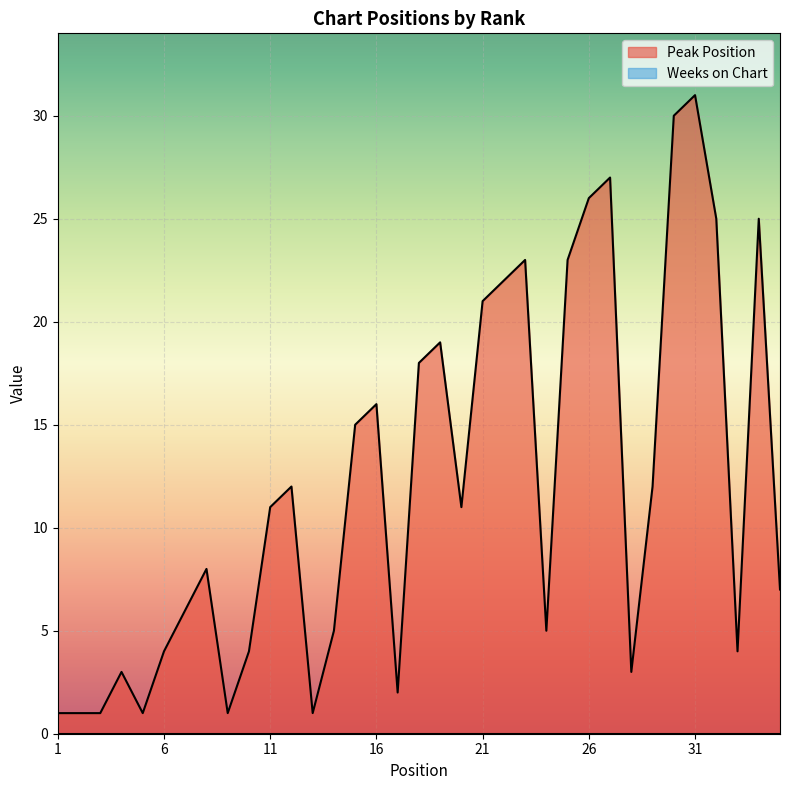

Which series has the widest spread of values?

Peak Position